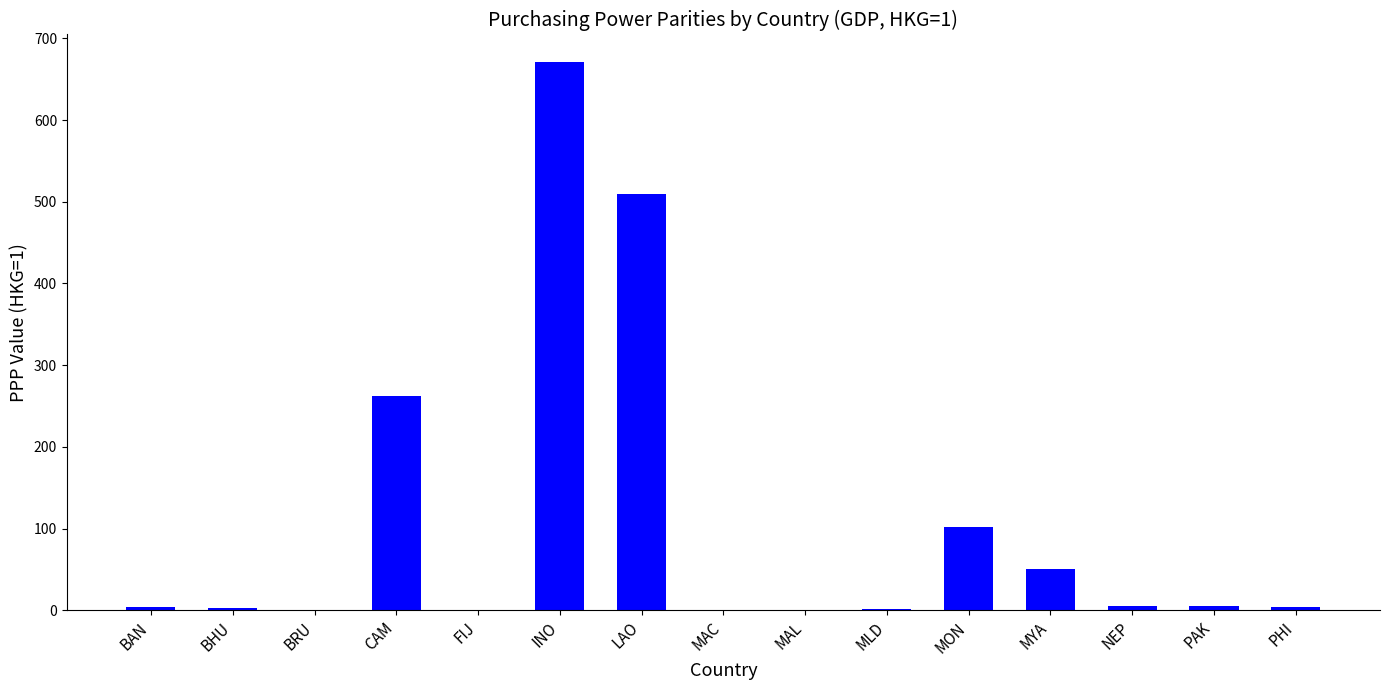

Are the bars horizontal?

No